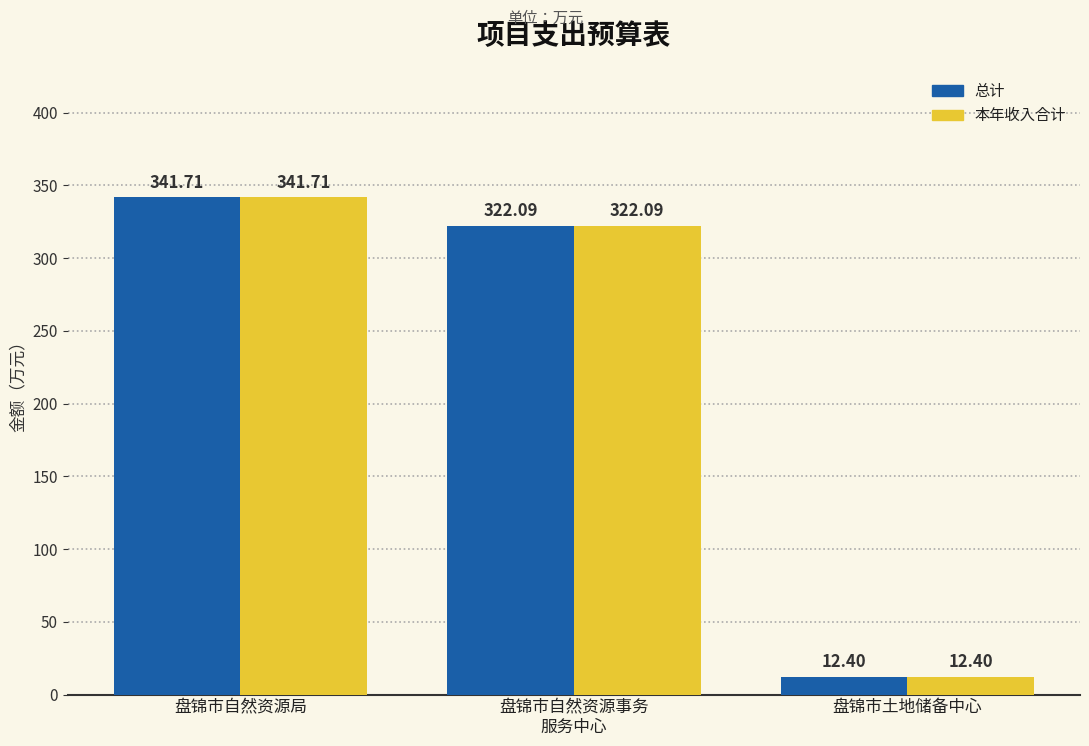

Is it true that 本年收入合计 equals 12.4 at 盘锦市土地储备中心?

True